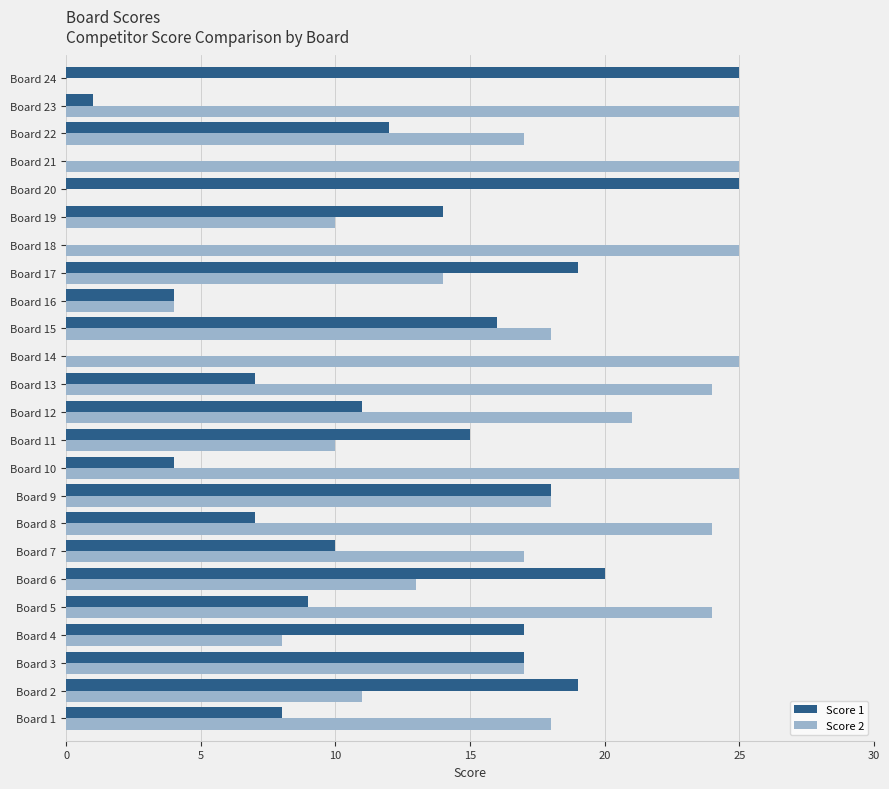

True or false: Score 1 has a value of 19 at Board 17.

True